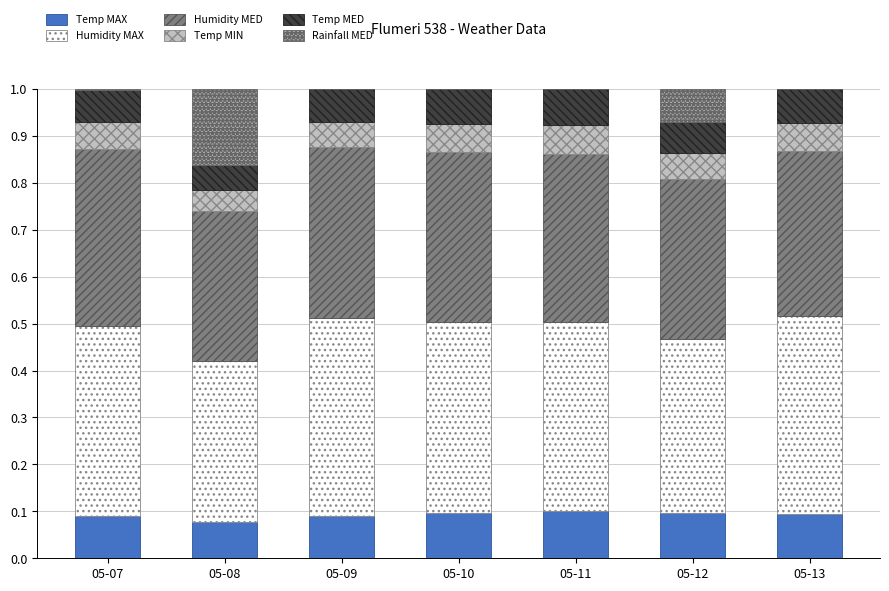

Which series changed the most between 05-07 and 05-10?

Humidity MED